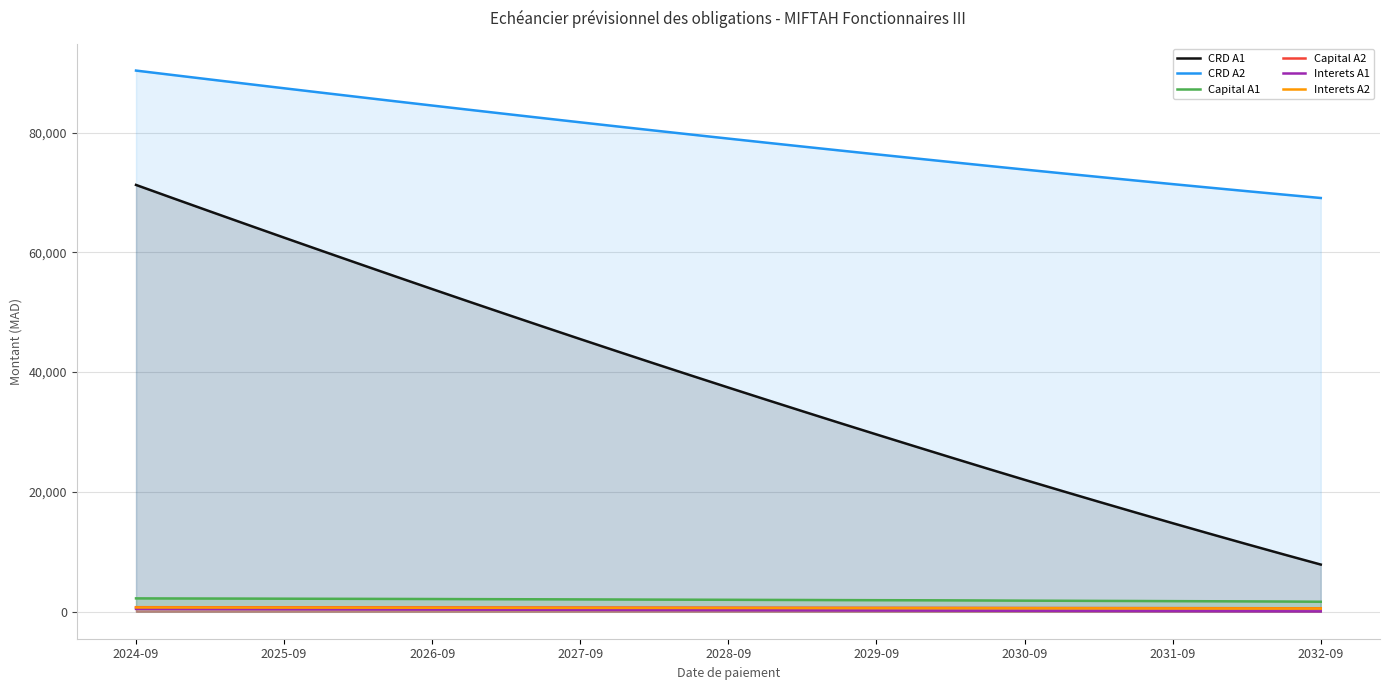

How many values in the Capital A1 series exceed 1983?

17